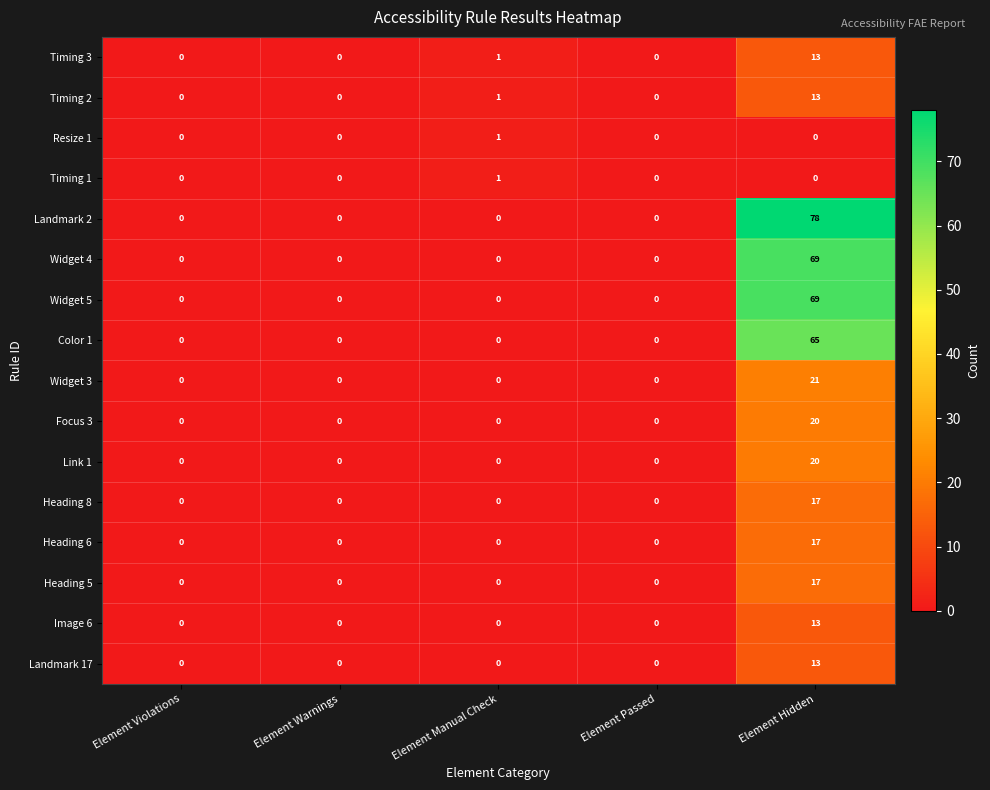

What is the total value across all series at Element Hidden?

445